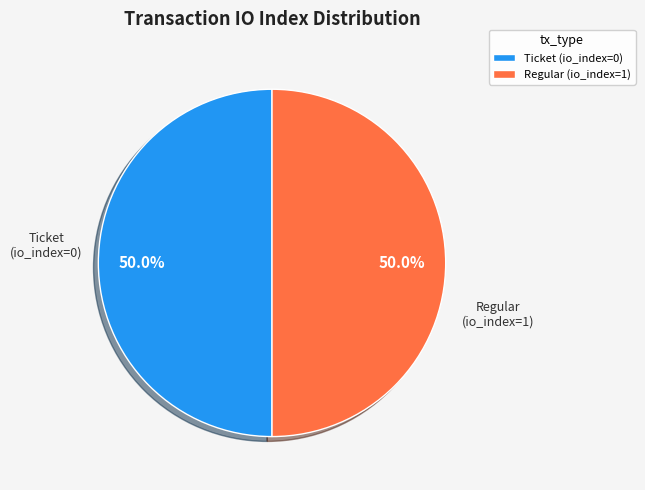

How many segments does this pie chart have?

2